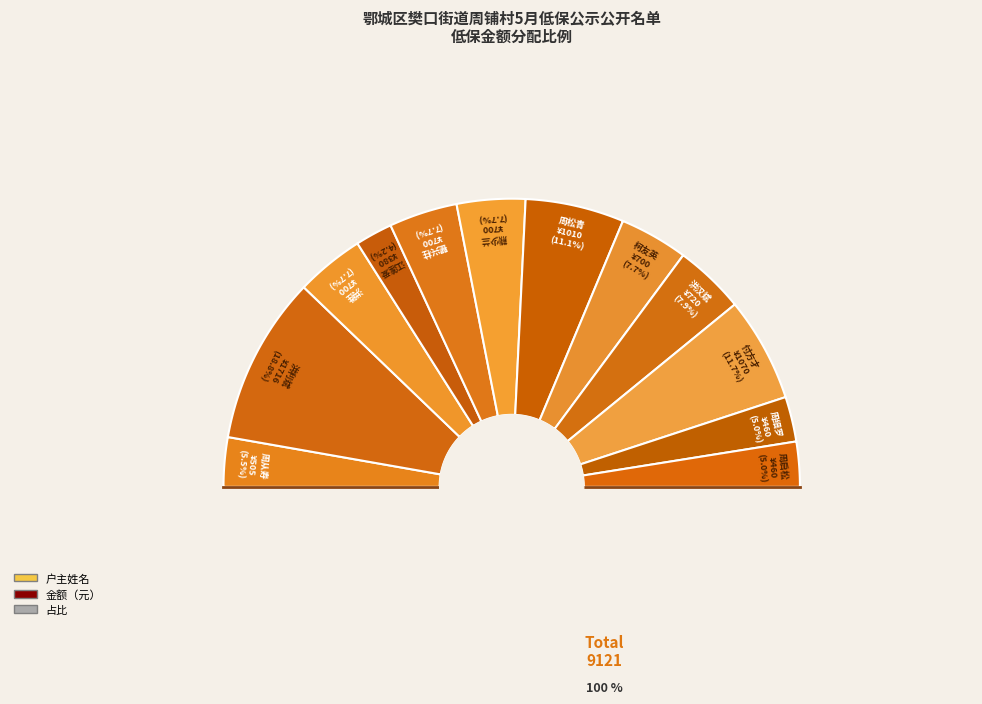

What is the change in value from 周从寿 to 周细罗?

-45